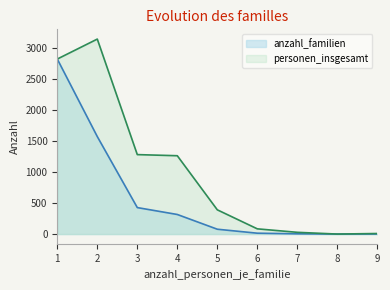

The personen_insgesamt series shows 569 at 1. True or false?

False